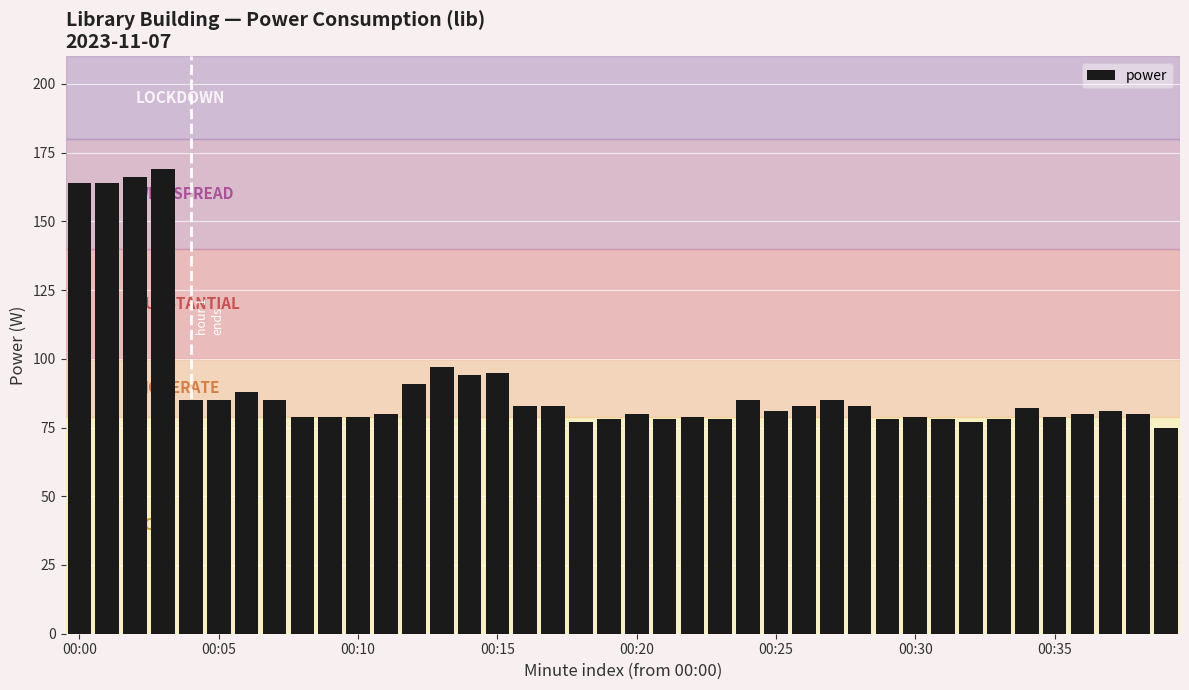

What is the maximum value shown in the chart?

169